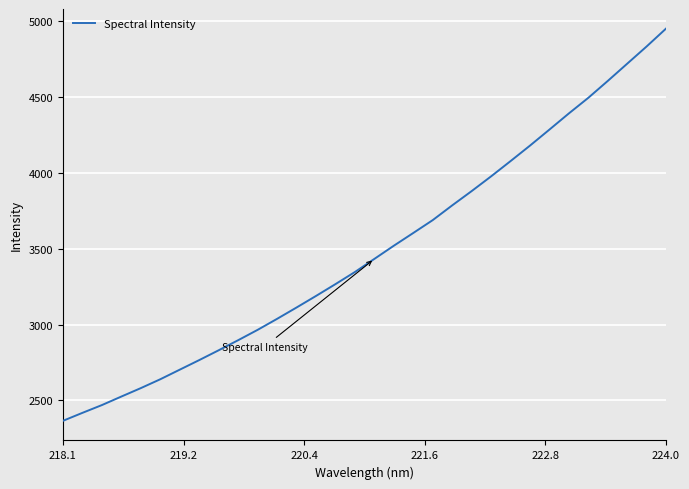

True or false: the data has more than 2 interior local peaks.

False